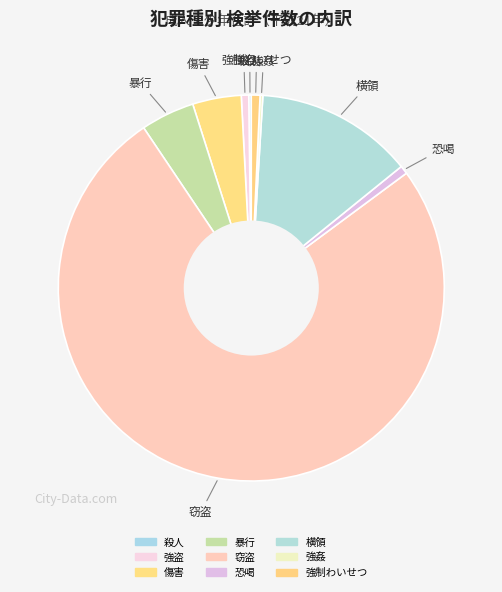

To the nearest percent, what is the average slice percentage?

11%